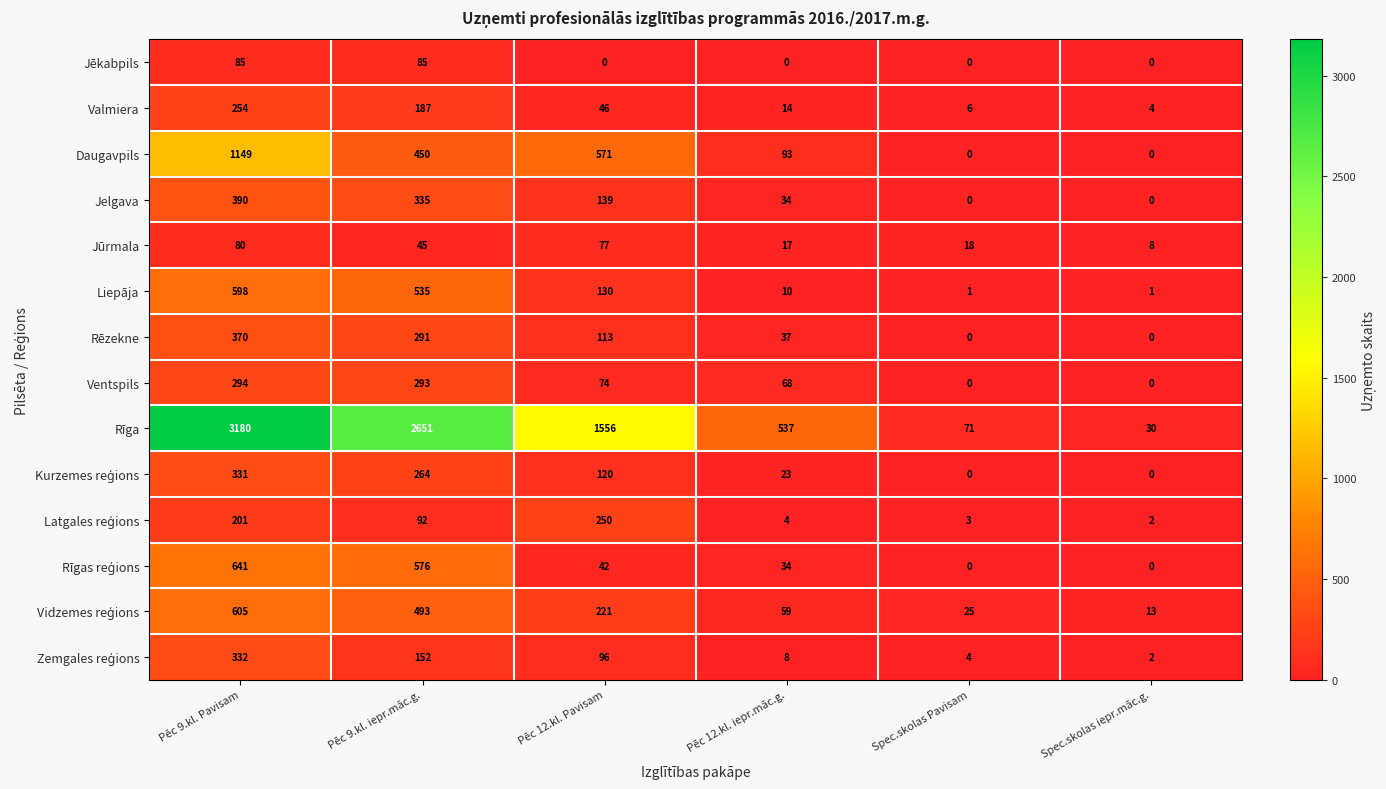

List the labels in order of Rīga value, smallest first.

Spec.skolas iepr.māc.g., Spec.skolas Pavisam, Pēc 12.kl. iepr.māc.g., Pēc 12.kl. Pavisam, Pēc 9.kl. iepr.māc.g., Pēc 9.kl. Pavisam